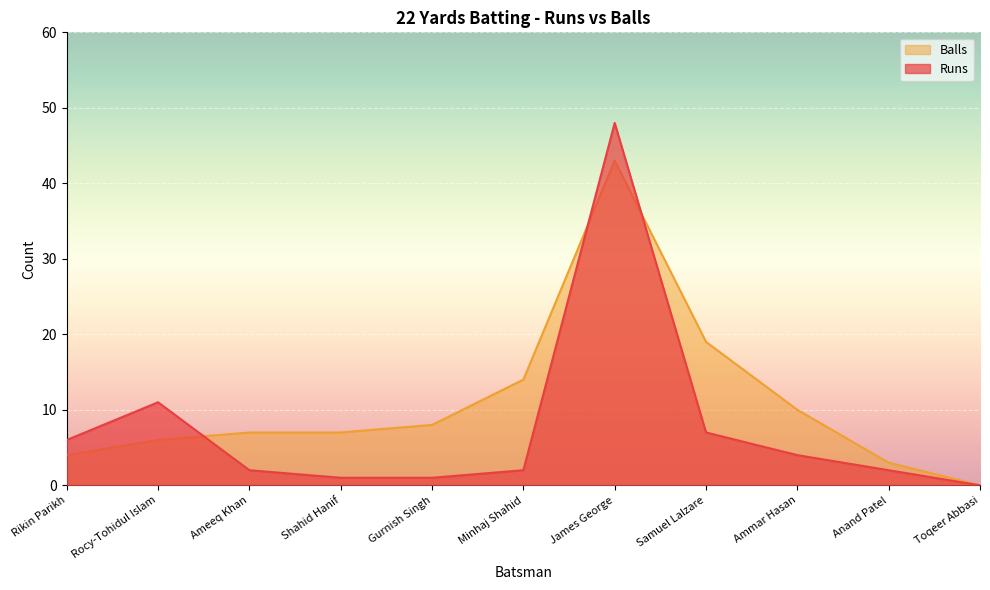

Where is the first local maximum for Runs?

Rocy-Tohidul Islam